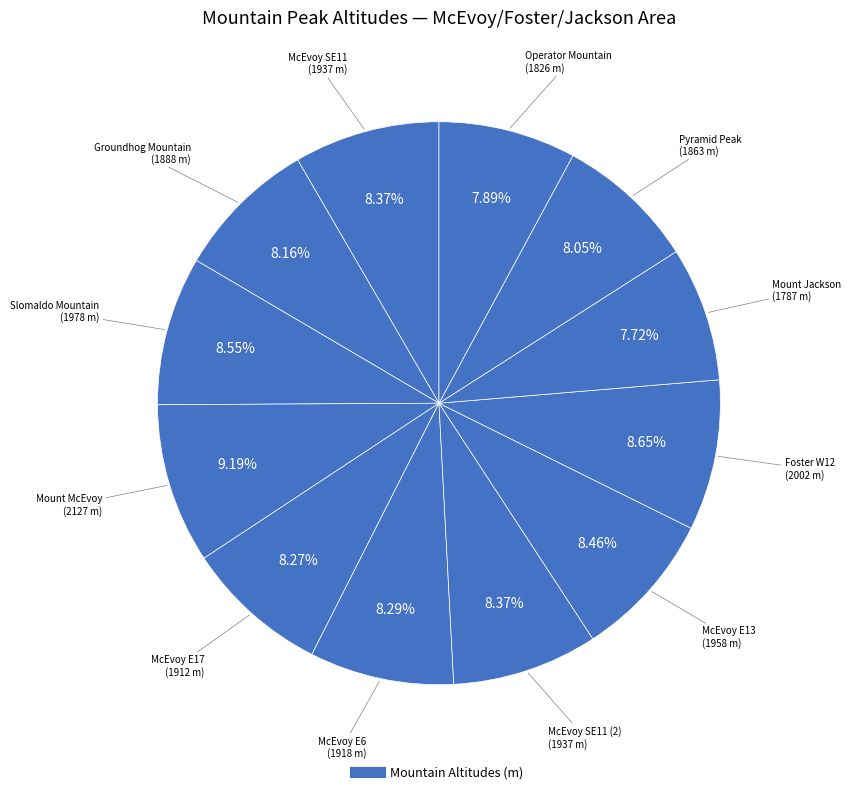

What is the smallest slice in the pie chart?

Mount Jackson